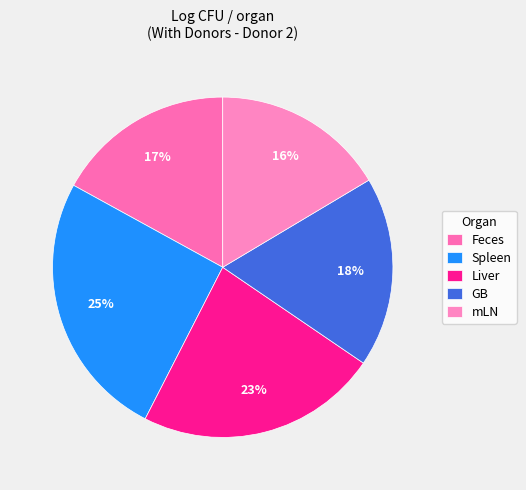

Which slice is the largest?

Spleen